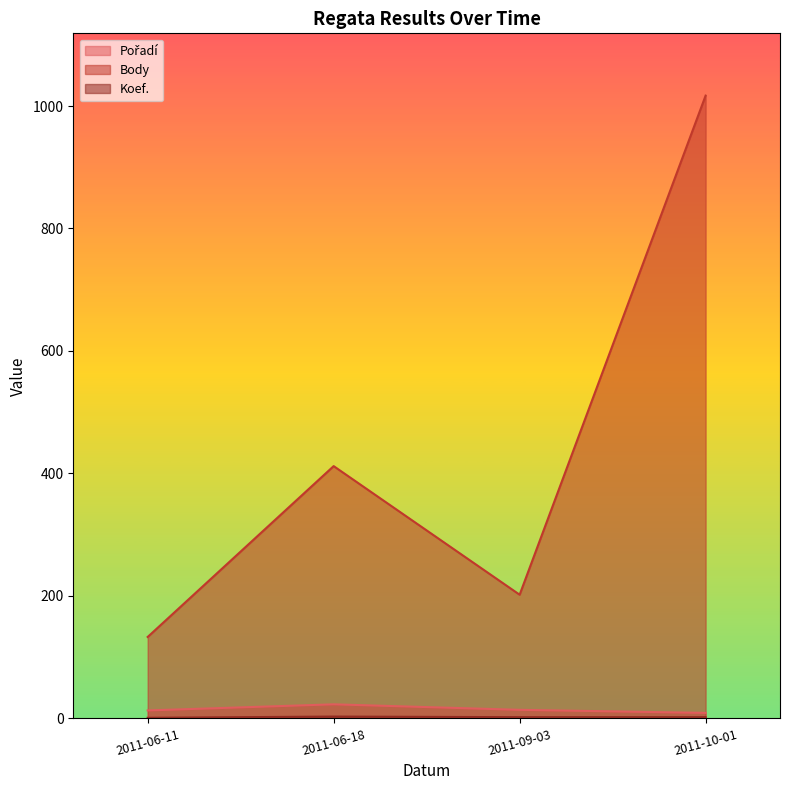

True or false: Pořadí has a value of 9 at 2011-10-01.

True